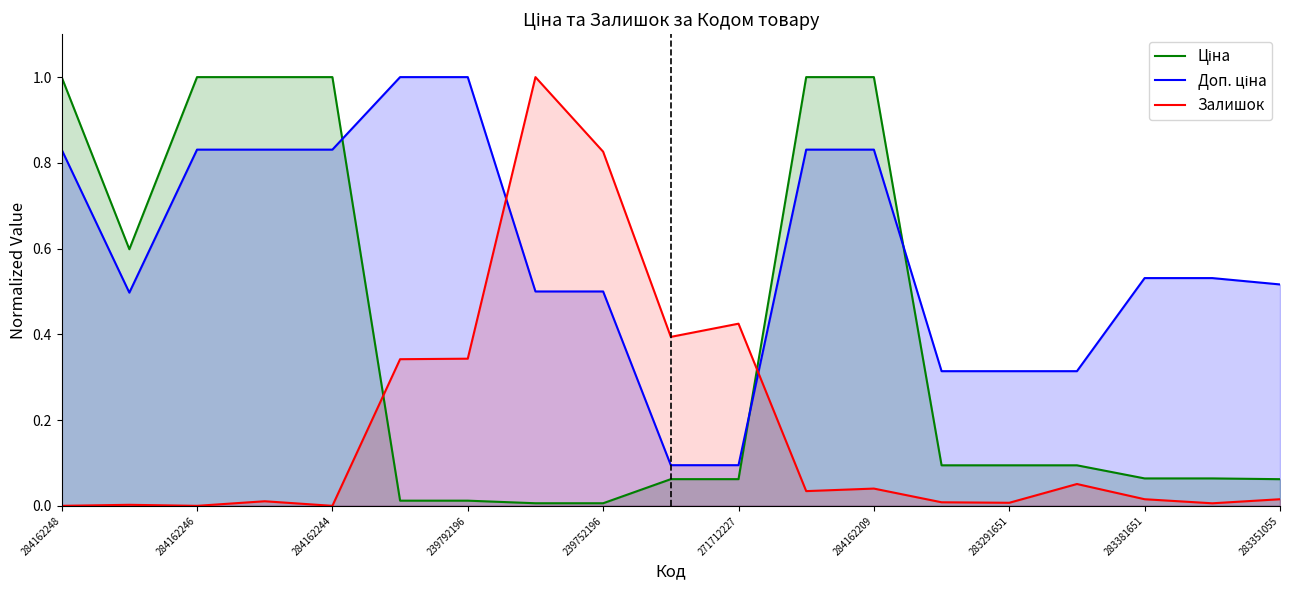

True or false: Залишок has a value of -0.5 at 284162246.

False